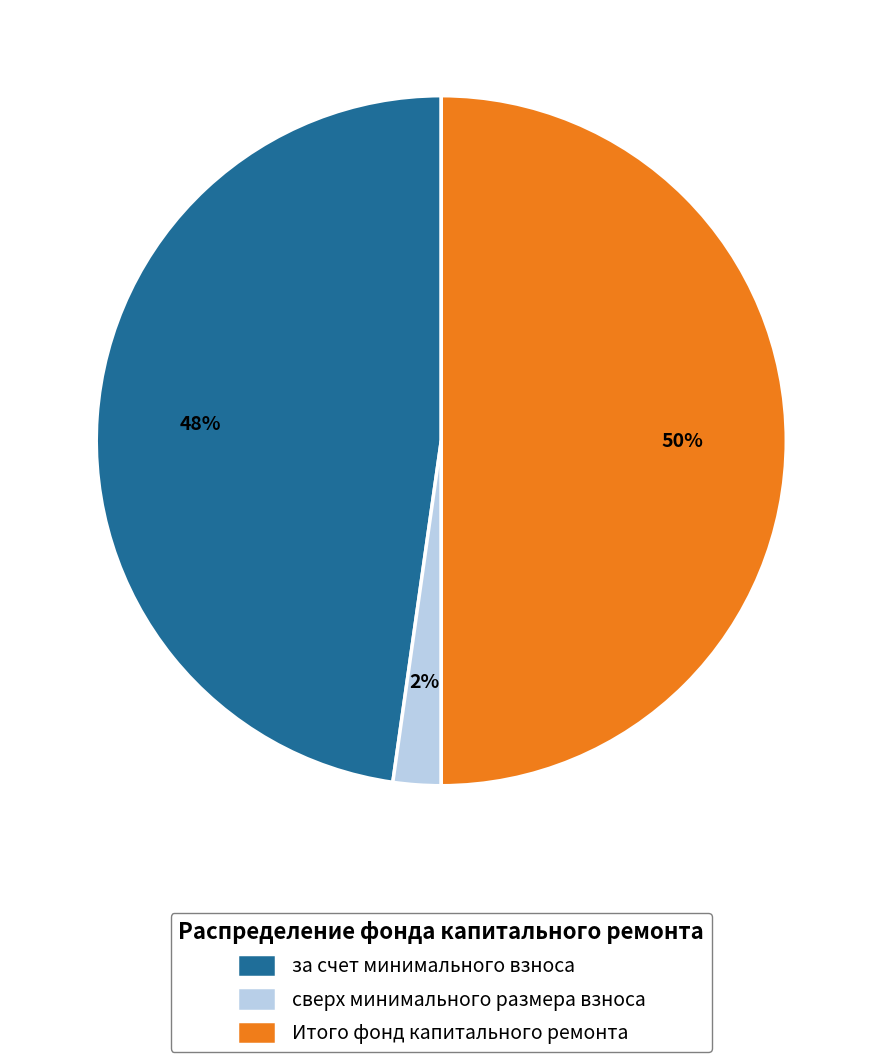

Is сверх минимального размера взноса the majority of the pie?

No